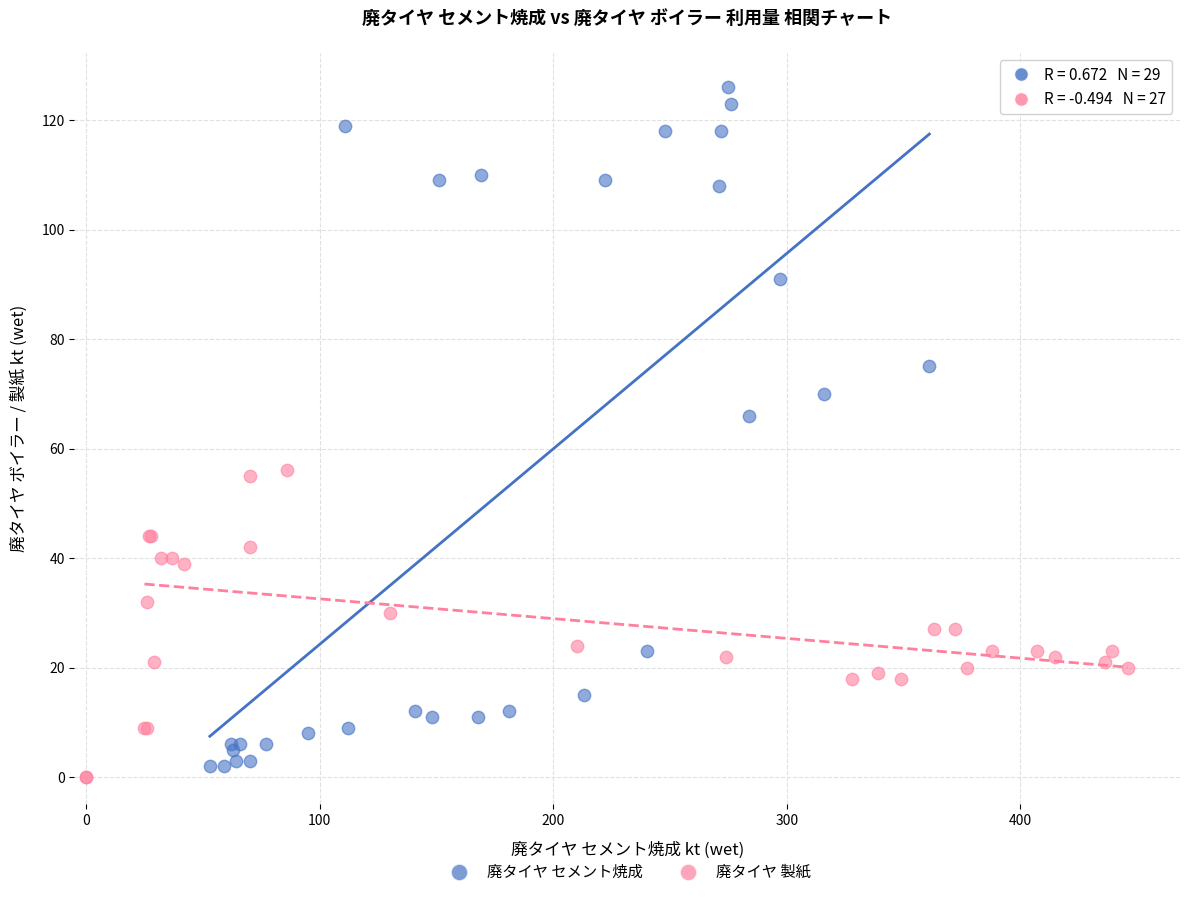

Which series reaches the maximum Y coordinate?

廃タイヤ セメント焼成